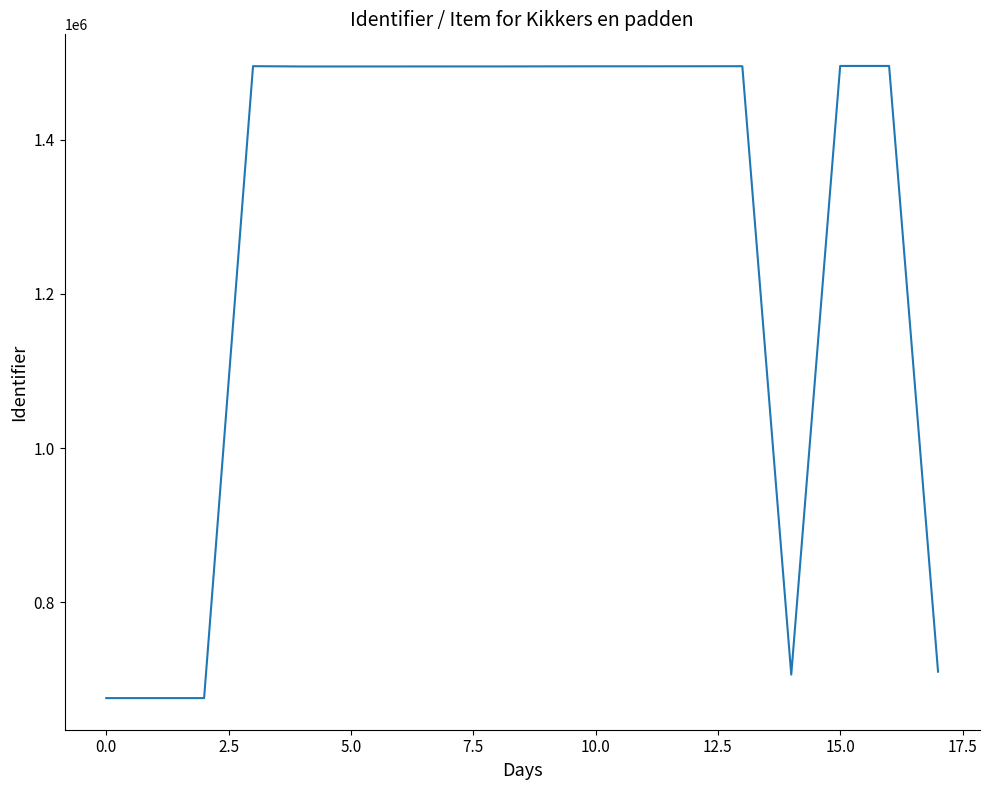

What is the smallest value displayed?

675350